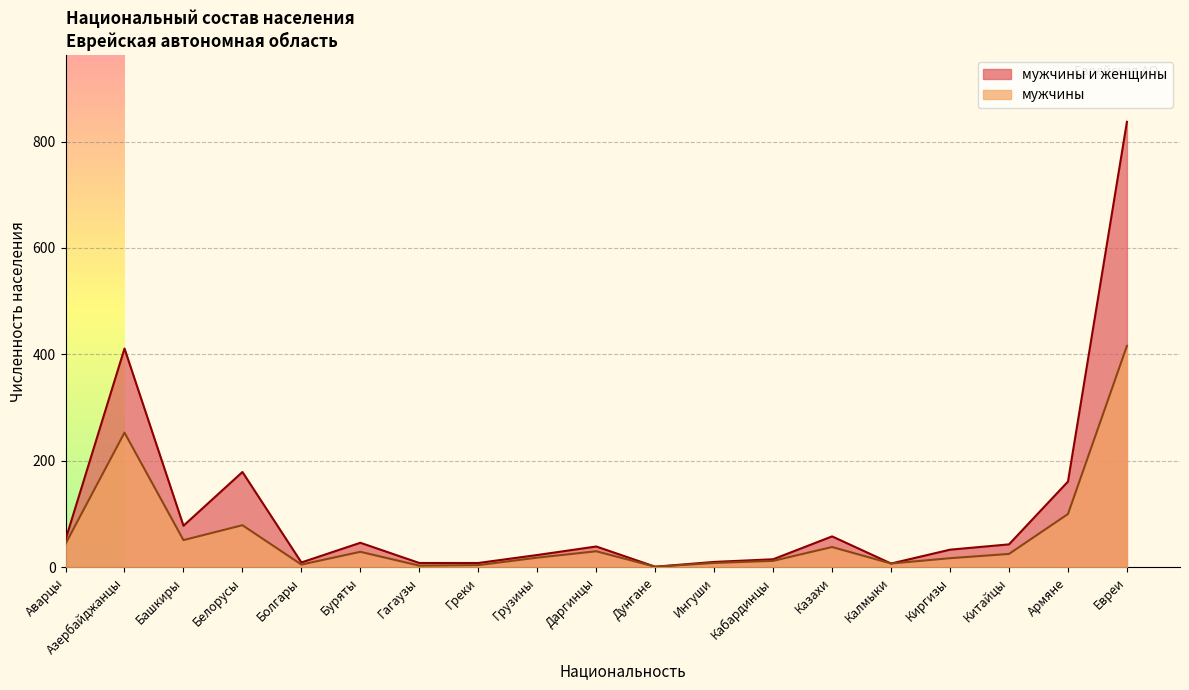

What position from the left is Кабардинцы?

13